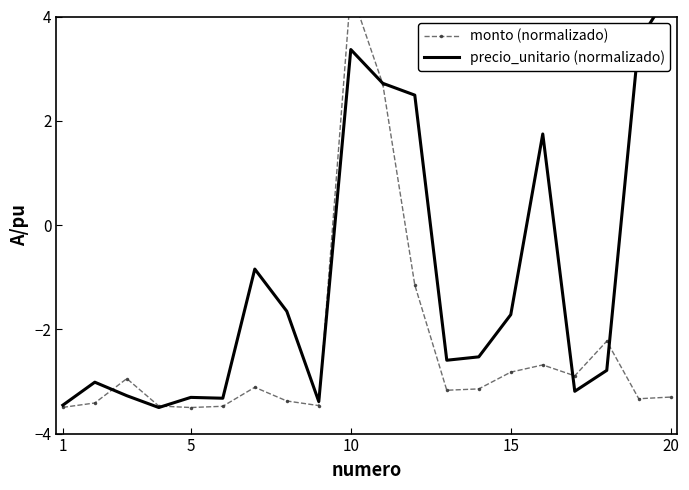

What are all the series names shown in the legend?

monto (normalizado), precio_unitario (normalizado)